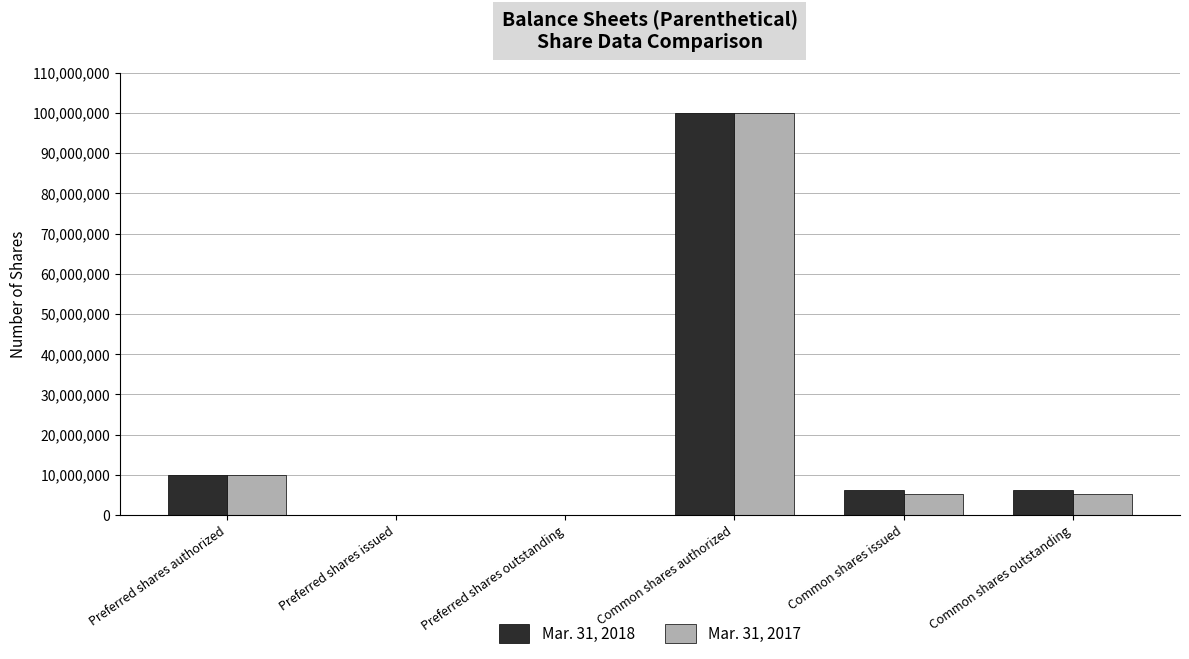

The Mar. 31, 2017 series shows 0 at Preferred shares issued. True or false?

True